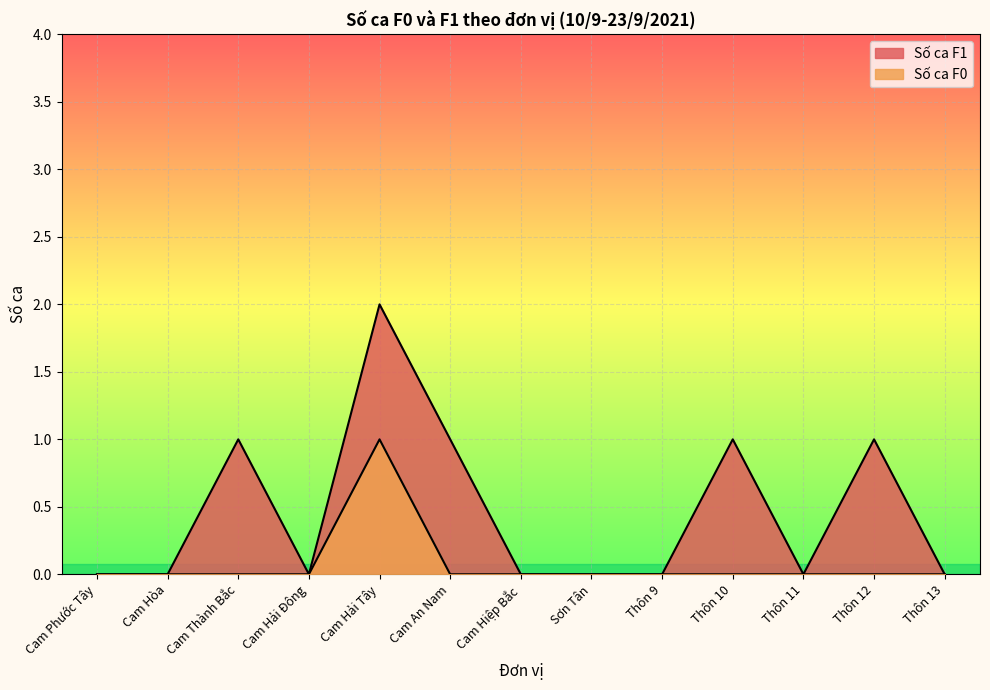

Rank the series at Thôn 10 from lowest to highest value.

Số ca F0, Số ca F1